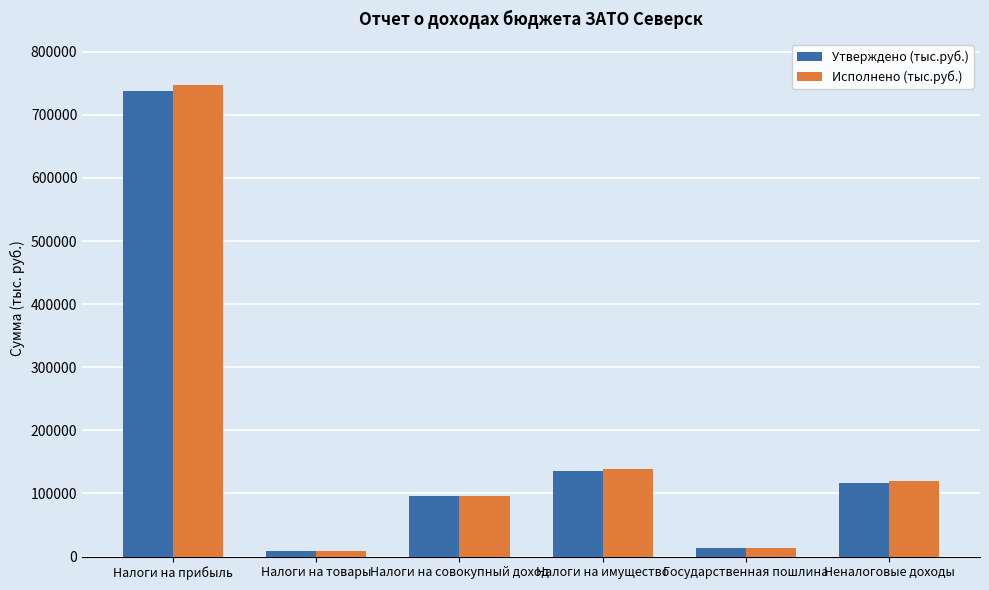

Is the value of Исполнено (тыс.руб.) at Неналоговые доходы greater than the value of Утверждено (тыс.руб.) at Налоги на совокупный доход?

Yes